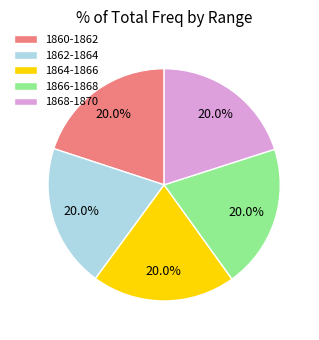

Does any single category account for the majority?

No